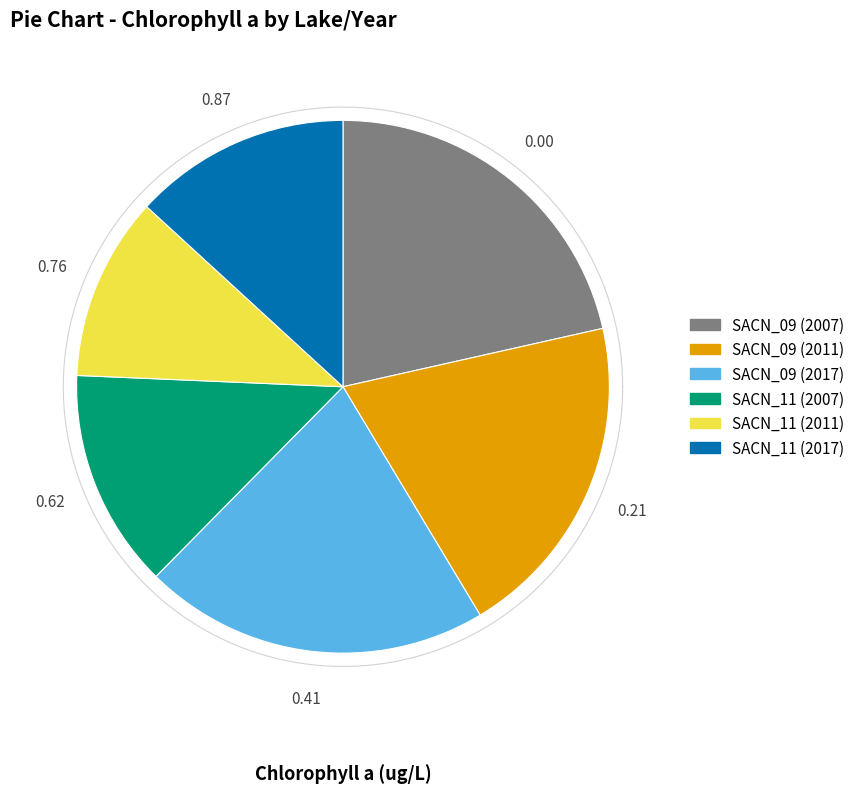

Count the number of slices in the pie.

6